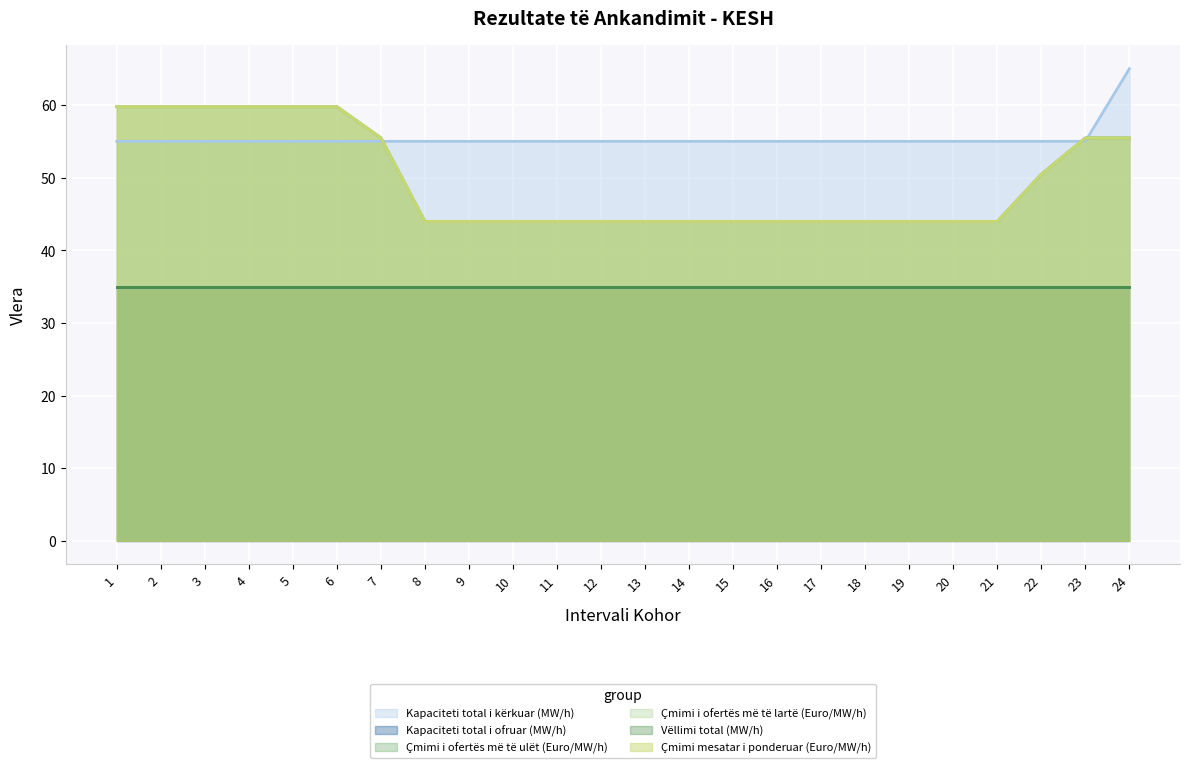

Between 8 and 18, which series saw the biggest shift?

Kapaciteti total i kërkuar (MW/h)